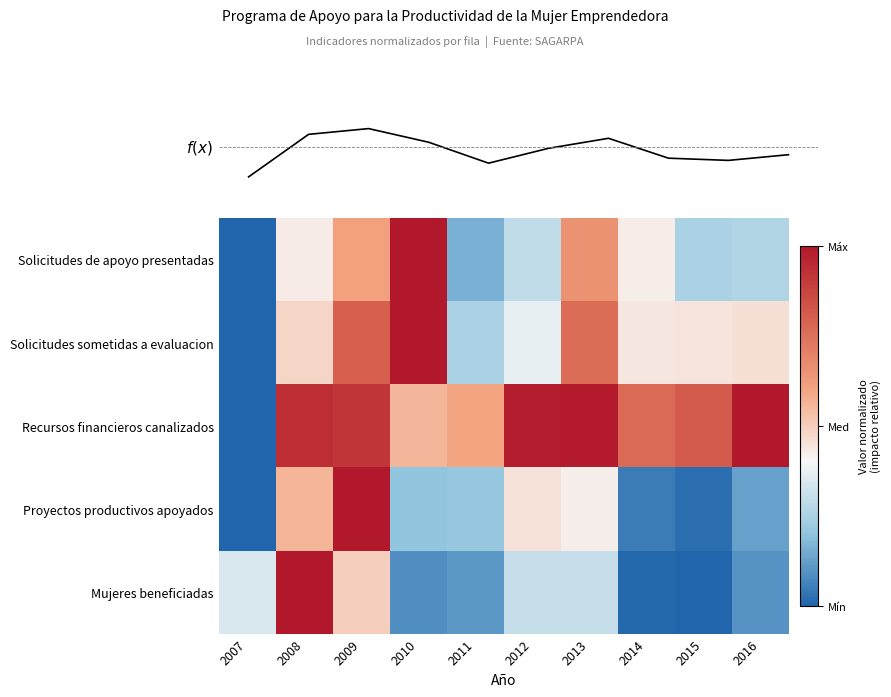

At which category is the sum across all series the highest?

2009